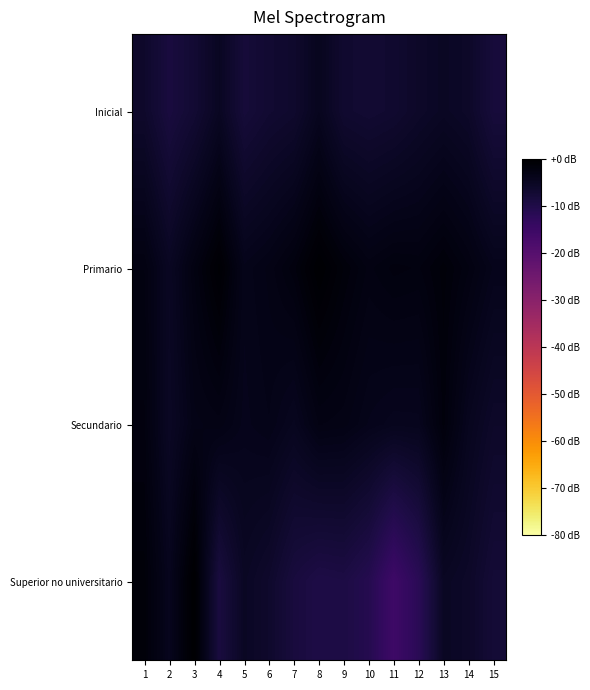

Rank the series by their maximum value, from lowest to highest.

Inicial, Secundario, Primario, Superior no universitario